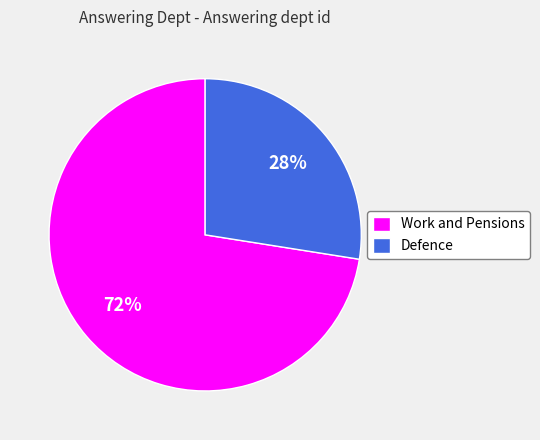

To the nearest percent, what is the combined percentage of Defence and Work and Pensions?

100%